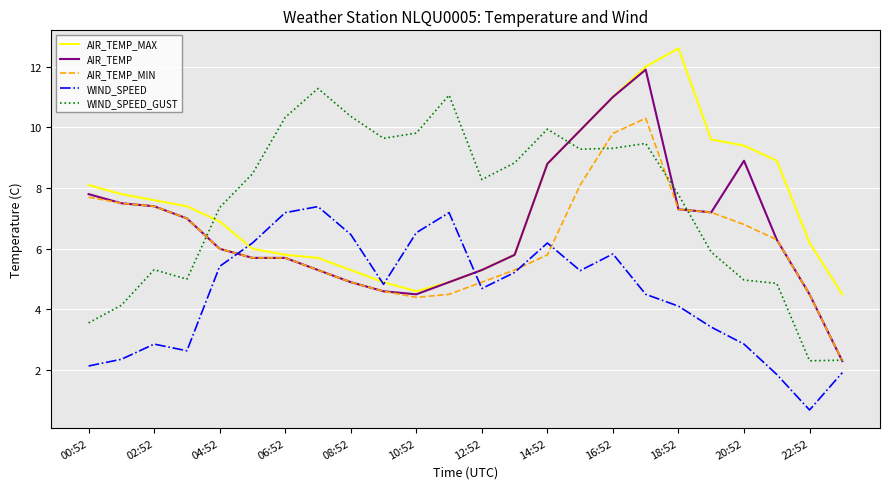

What is the average value of the WIND_SPEED series?

4.5